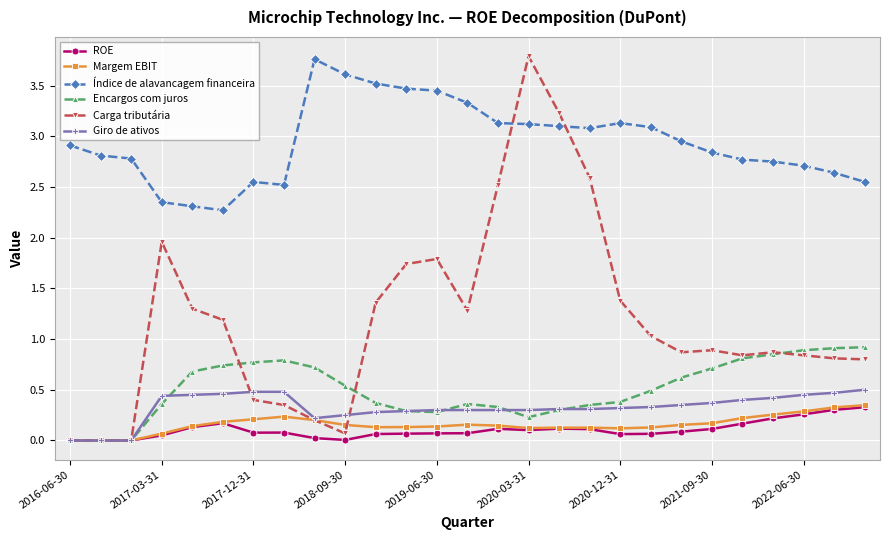

What is the difference between the maximum and minimum values in the Índice de alavancagem financeira series?

1.5